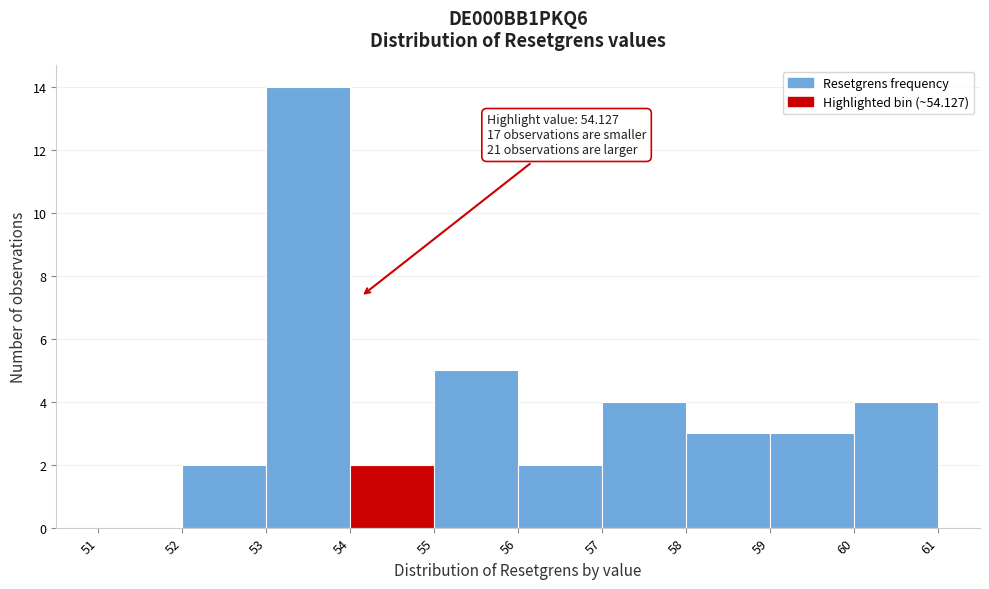

Which range on the x-axis has the tallest bar?

53 to 54